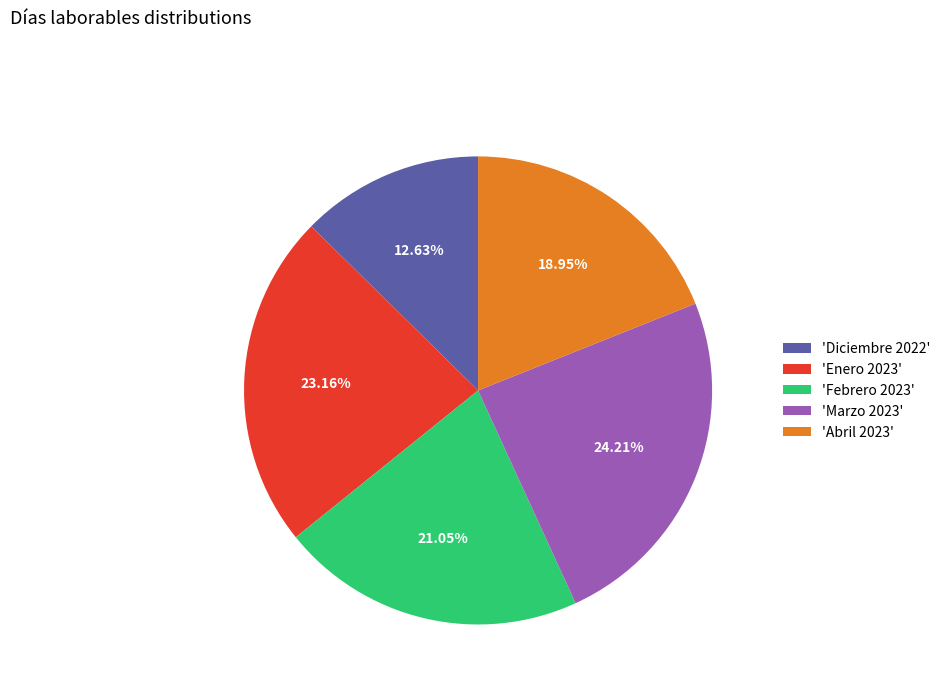

How many slices are in this pie chart?

5